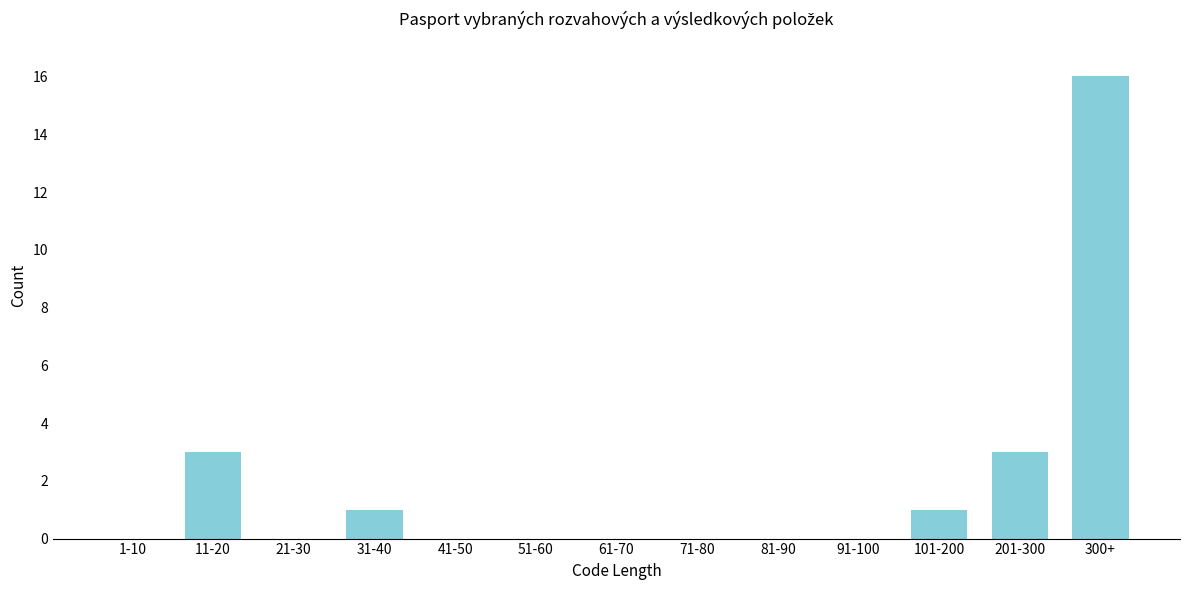

Reading left to right, list all the values displayed in this chart.

1-10=0	11-20=3	21-30=0	31-40=1	41-50=0	51-60=0	61-70=0	71-80=0	81-90=0	91-100=0	101-200=1	201-300=3	300+=16